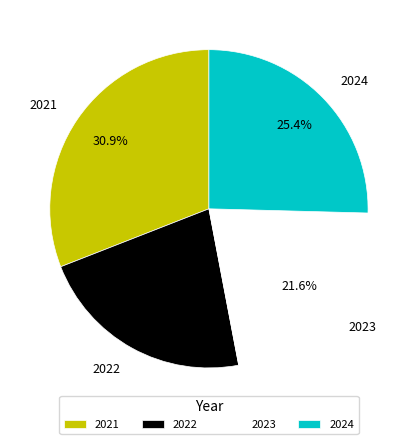

How many segments does this pie chart have?

4